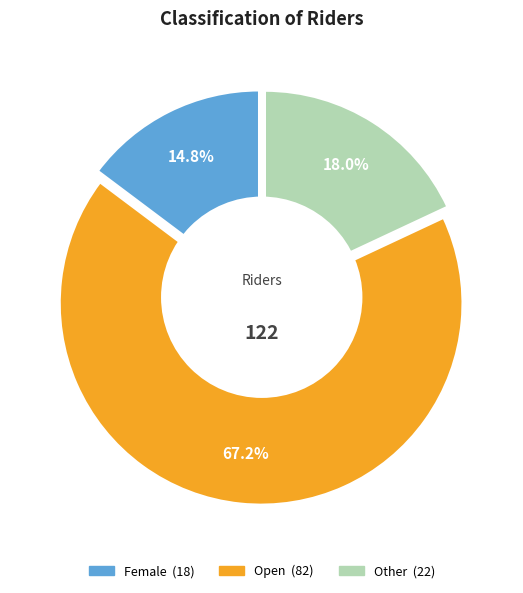

What is the ratio of the value at Open to the value at Female?

4.6